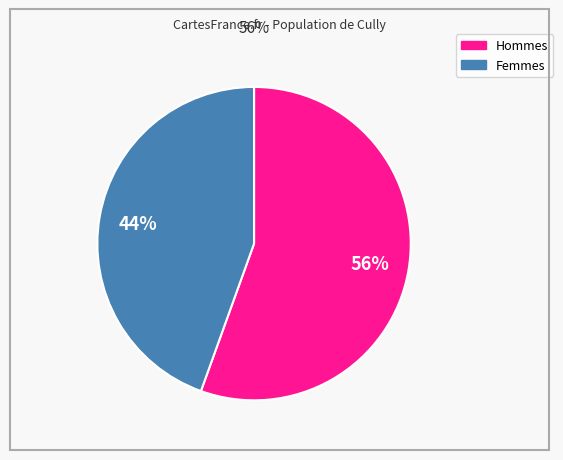

To the nearest percent, what is the average slice percentage?

50%